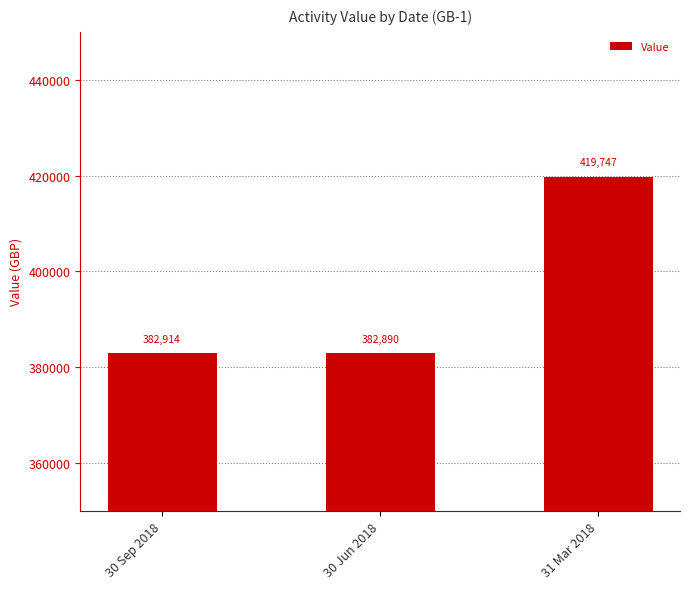

Which label corresponds to the largest value in the chart?

31 Mar 2018